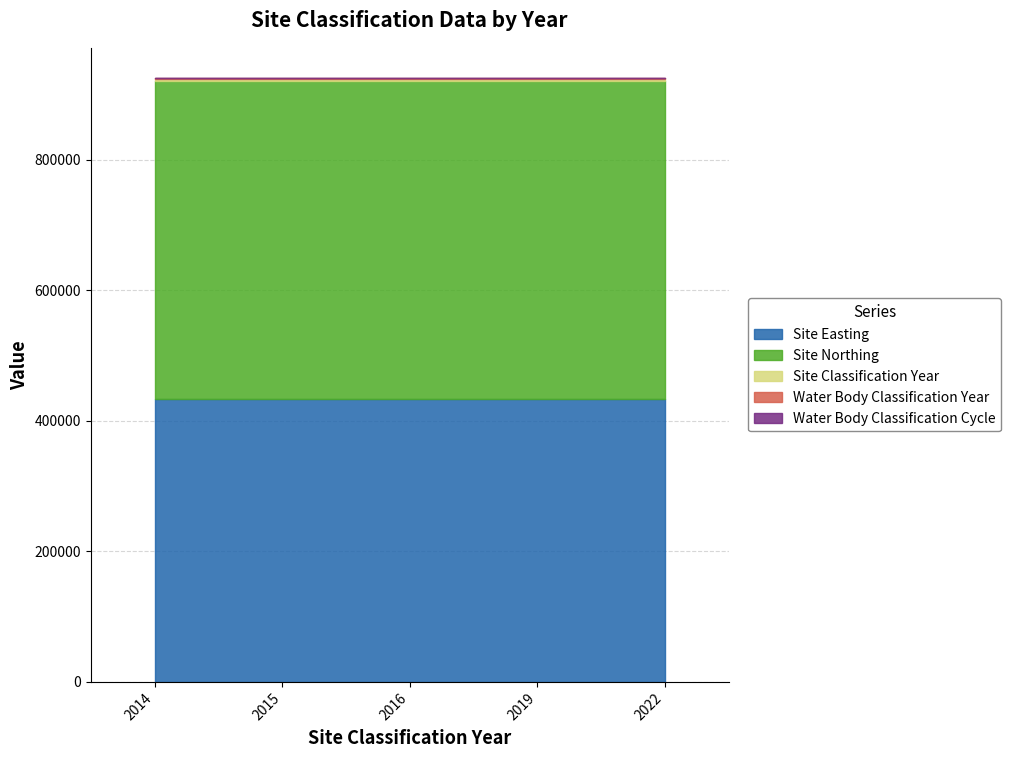

What are all the series names shown in the legend?

Site Easting, Site Northing, Site Classification Year, Water Body Classification Year, Water Body Classification Cycle